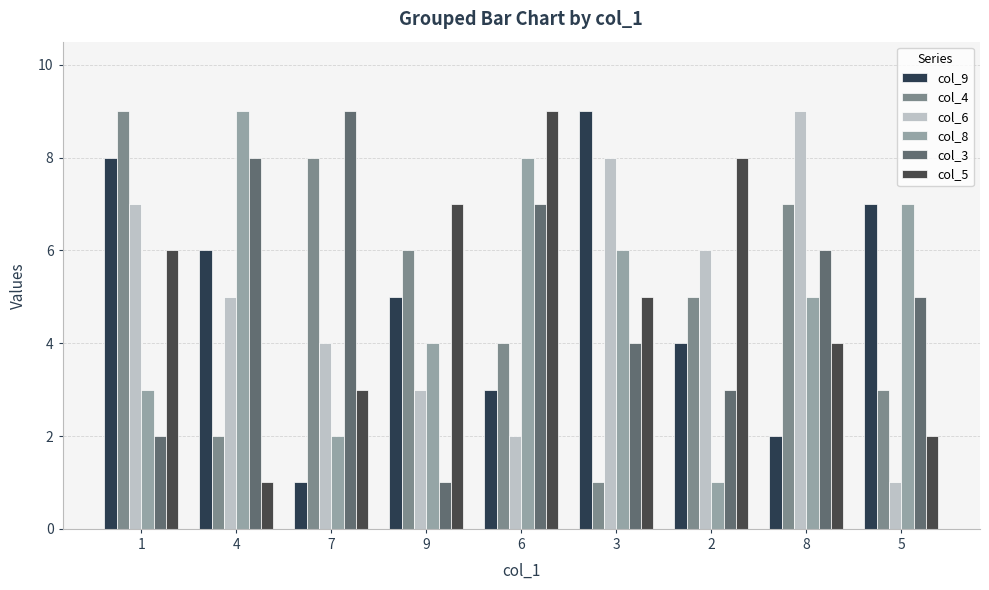

How many col_3 values are between 3 and 7?

5